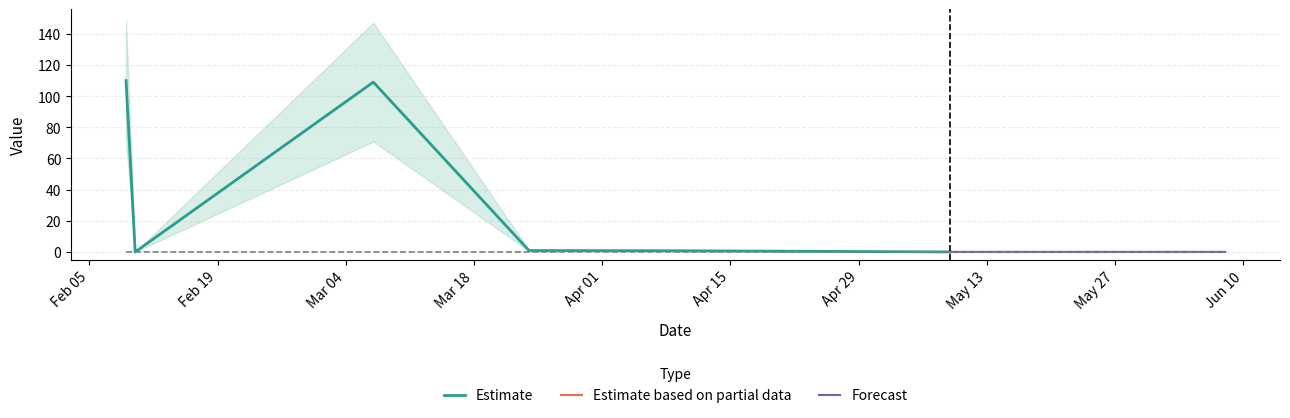

How many values are between 0 and 1?

8